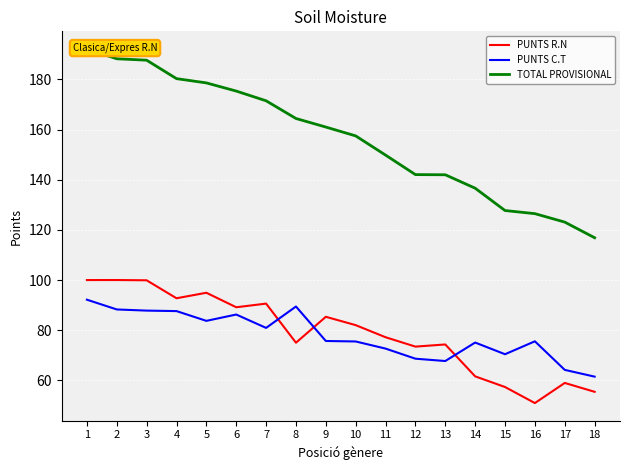

The value of TOTAL PROVISIONAL at 17 is 62.9. True or false?

False